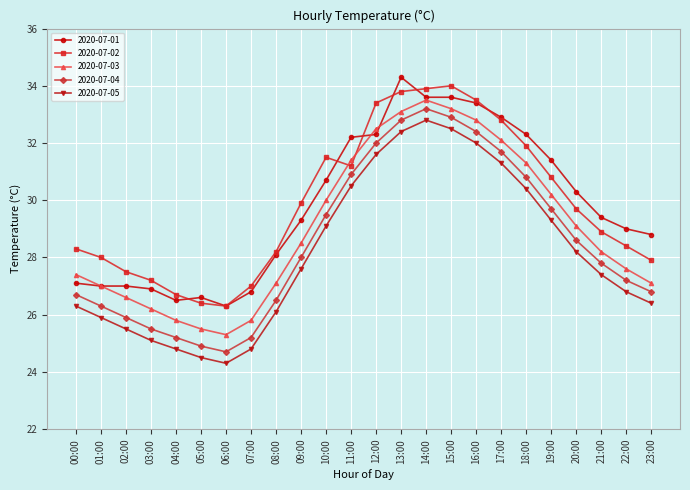

Reading left to right, list all the values displayed in this chart.

2020-07-01: 27.1	27.0	27.0	26.9	26.5	26.6	26.3	26.8	28.1	29.3	30.7	32.2	32.3	34.3	33.6	33.6	33.4	32.9	32.3	31.4	30.3	29.4	29.0	28.8
2020-07-02: 28.3	28.0	27.5	27.2	26.7	26.4	26.3	27.0	28.2	29.9	31.5	31.2	33.4	33.8	33.9	34.0	33.5	32.8	31.9	30.8	29.7	28.9	28.4	27.9
2020-07-03: 27.4	27.0	26.6	26.2	25.8	25.5	25.3	25.8	27.1	28.5	30.0	31.4	32.5	33.1	33.5	33.2	32.8	32.1	31.3	30.2	29.1	28.2	27.6	27.1
2020-07-04: 26.7	26.3	25.9	25.5	25.2	24.9	24.7	25.2	26.5	28.0	29.5	30.9	32.0	32.8	33.2	32.9	32.4	31.7	30.8	29.7	28.6	27.8	27.2	26.8
2020-07-05: 26.3	25.9	25.5	25.1	24.8	24.5	24.3	24.8	26.1	27.6	29.1	30.5	31.6	32.4	32.8	32.5	32.0	31.3	30.4	29.3	28.2	27.4	26.8	26.4